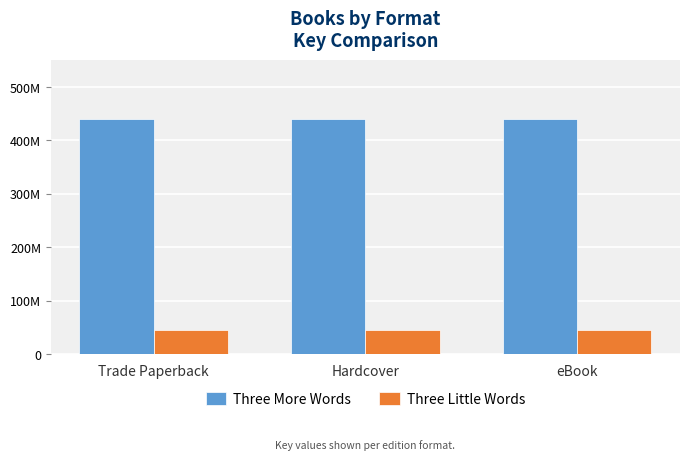

Are the bars grouped side by side (vs. stacked)?

Yes